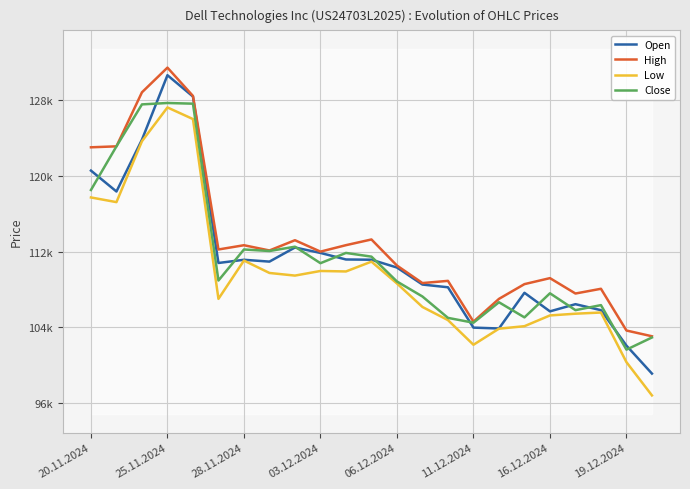

At which category does the chart reach its minimum across all series?

22